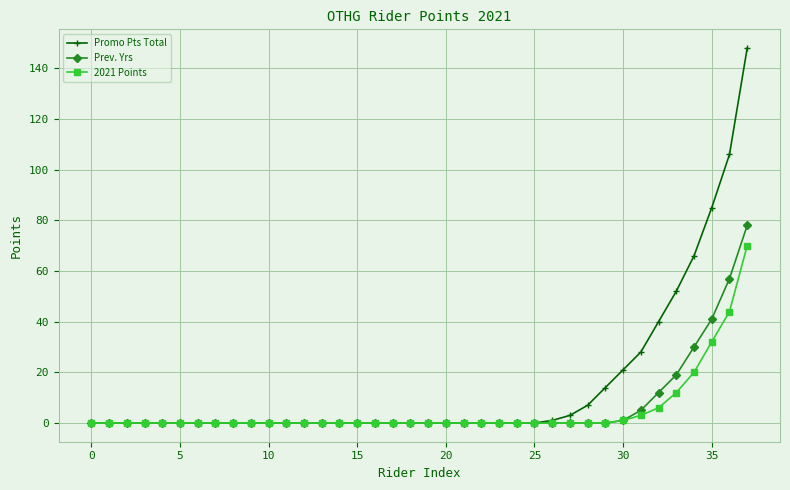

What is the difference between the maximum and minimum values in the 2021 Points series?

70